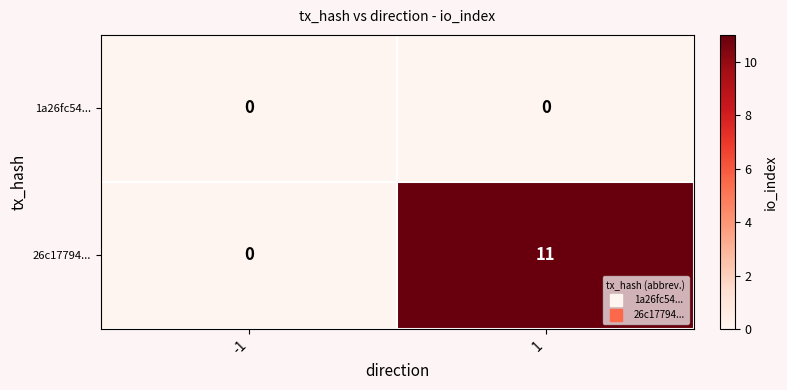

True or false: 26c17794... has a value of 3 at 1.

False